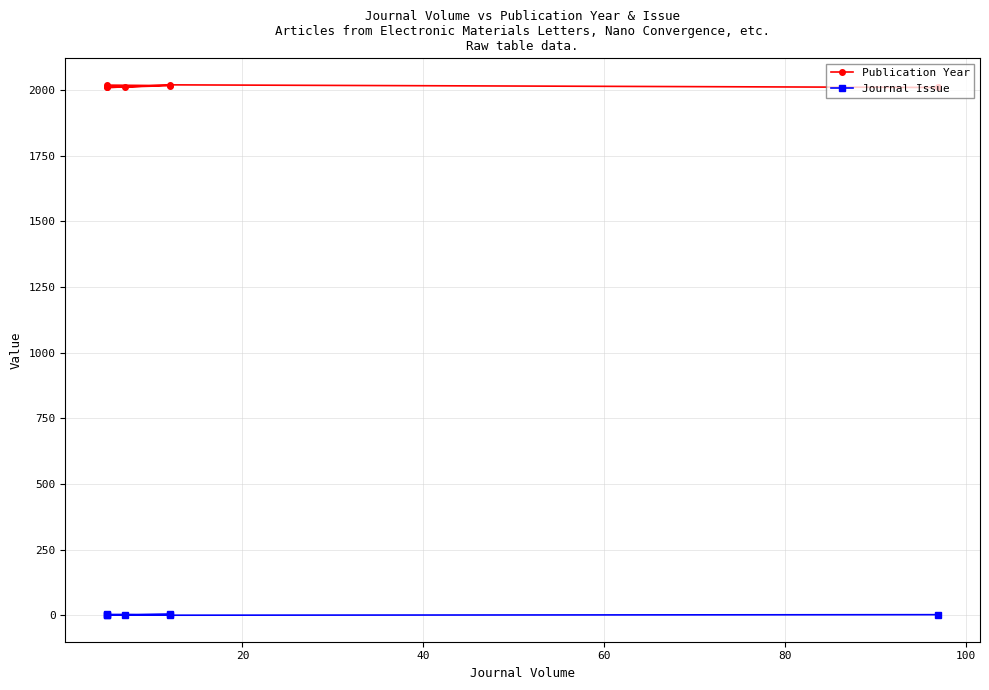

What is the difference between the highest and lowest values at 60?

2006